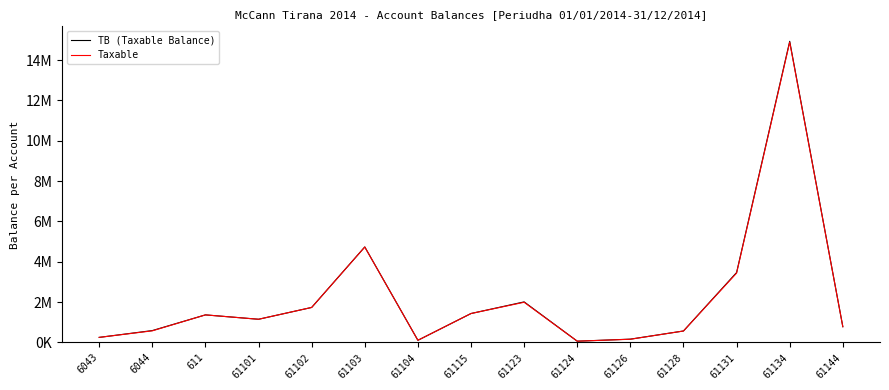

Between 61104 and 6044, which is larger?

6044